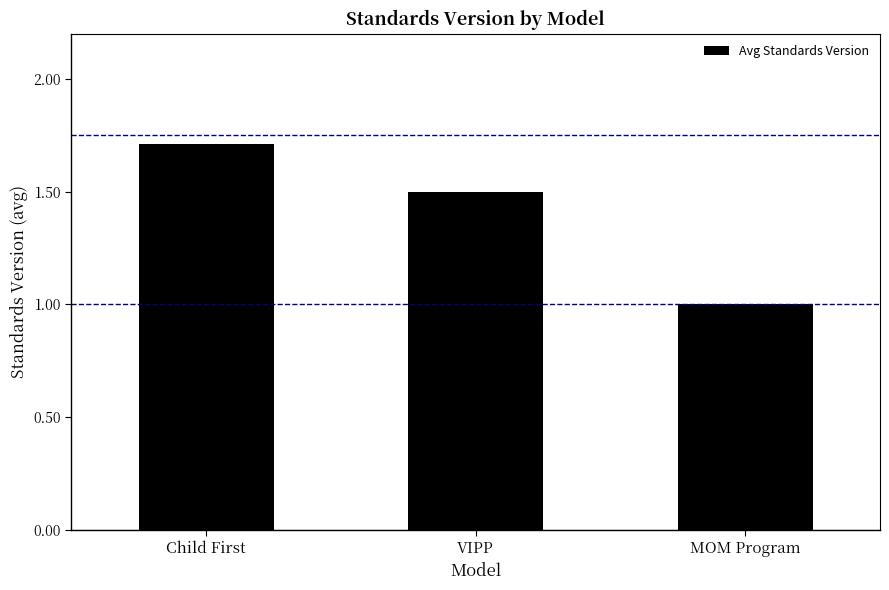

True or false: the data shows 1.0 at VIPP.

False